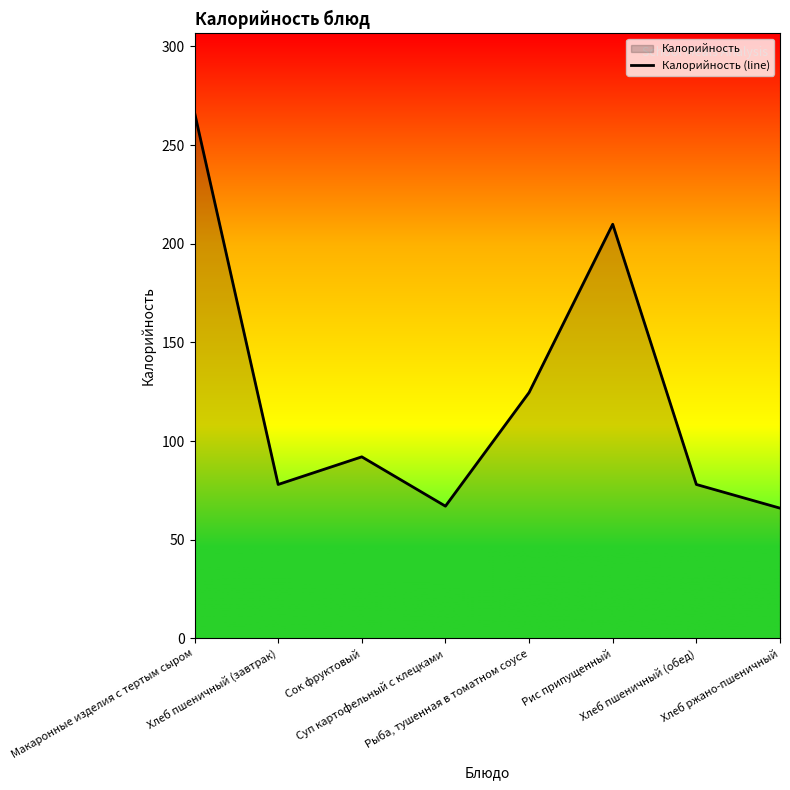

Reading left to right, transcribe all the data shown in this chart.

266.5	78.0	92.0	67.0	124.6	209.9	78.0	66.0